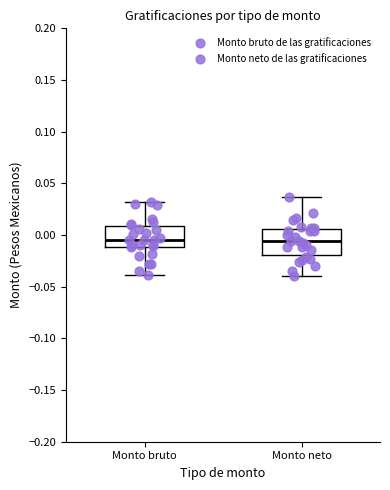

Reading left to right, transcribe this box plot: for each box, give where its median line is, the range the box spans, and where its two whiskers end, as read against the y-axis. The values are not printed on the chart, so give them approximately, as read against the axis.

Monto bruto: median -0.005, box -0.010 to 0.010, whiskers -0.040 to 0.030
Monto neto: median -0.005, box -0.020 to 0.005, whiskers -0.040 to 0.035